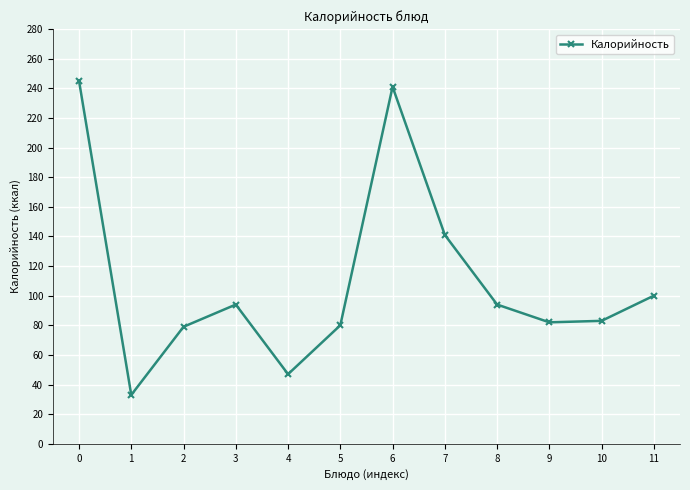

How many lines are shown in the chart?

1